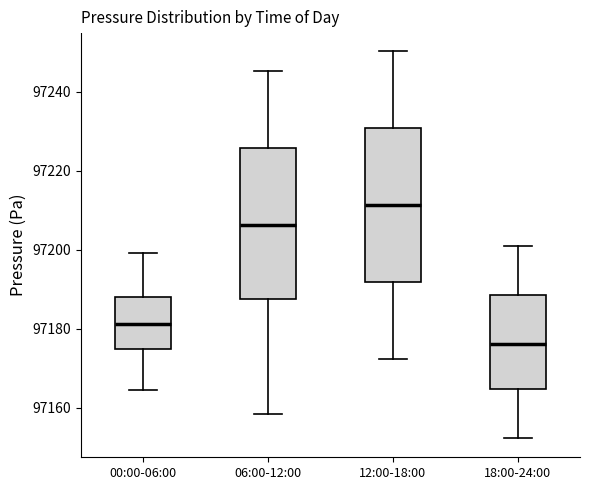

Reading left to right, transcribe this box plot: for each box, give where its median line is, the range the box spans, and where its two whiskers end, as read against the y-axis. The values are not printed on the chart, so give them approximately, as read against the axis.

00:00-06:00: median 97182, box 97174 to 97188, whiskers 97164 to 97200
06:00-12:00: median 97206, box 97188 to 97226, whiskers 97158 to 97246
12:00-18:00: median 97212, box 97192 to 97230, whiskers 97172 to 97250
18:00-24:00: median 97176, box 97164 to 97188, whiskers 97152 to 97200